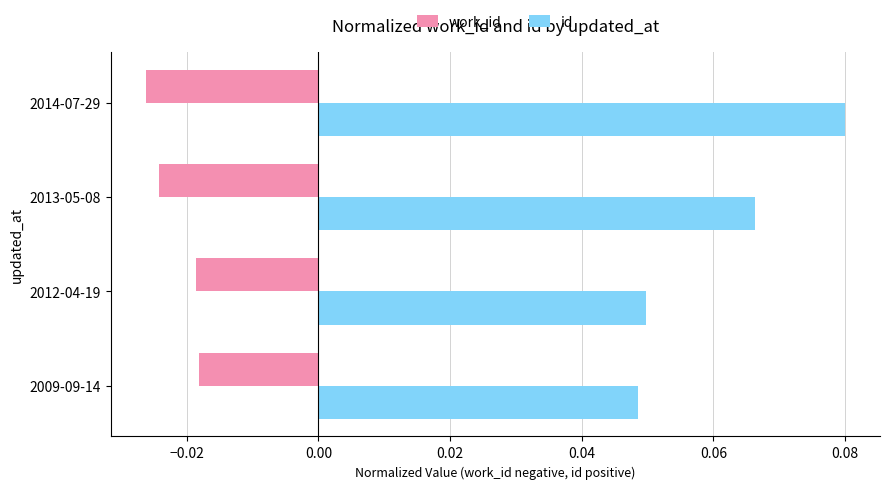

At which category is the sum across all series the highest?

2014-07-29